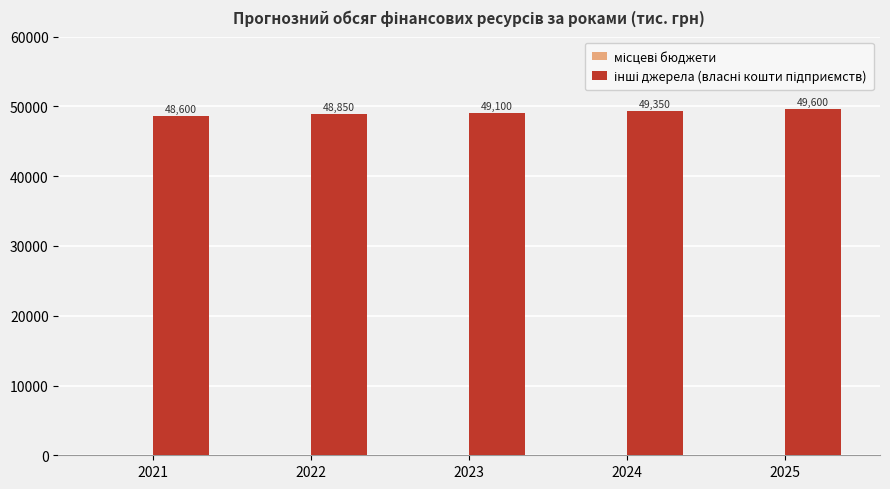

At which label is the value closest to 49100?

2023